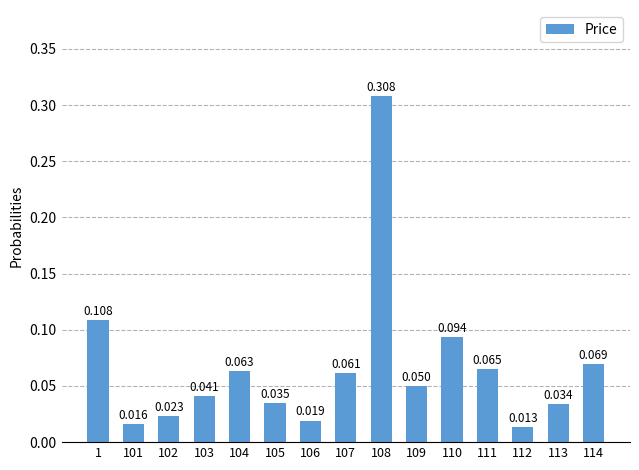

Count the number of categories in the chart.

15